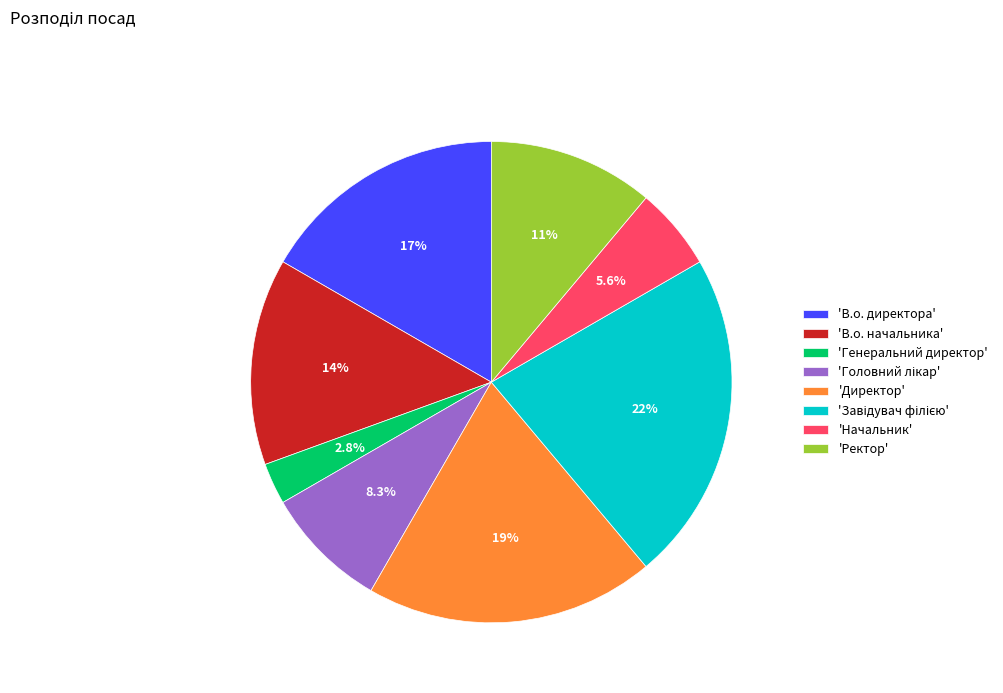

How many slices are in this pie chart?

8